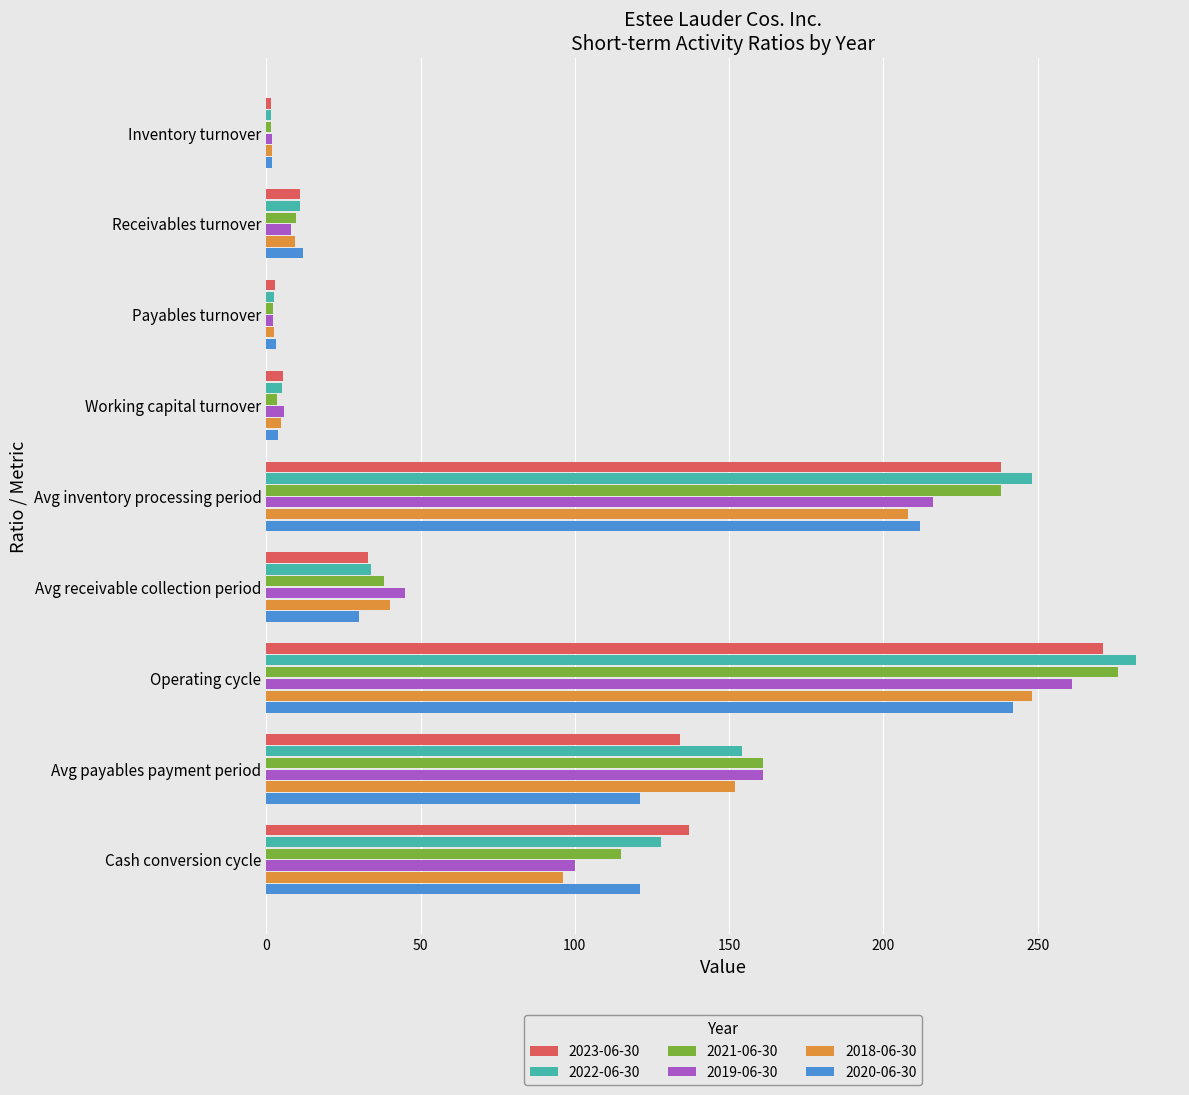

Which label corresponds to the largest value in the chart?

Operating cycle